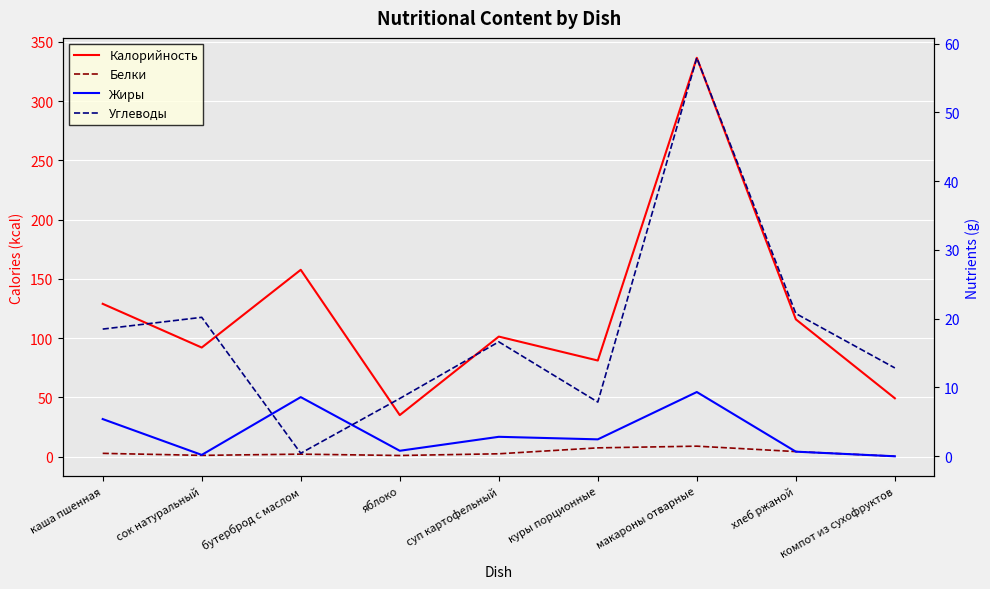

True or false: Белки has more than 1 interior local peaks.

True